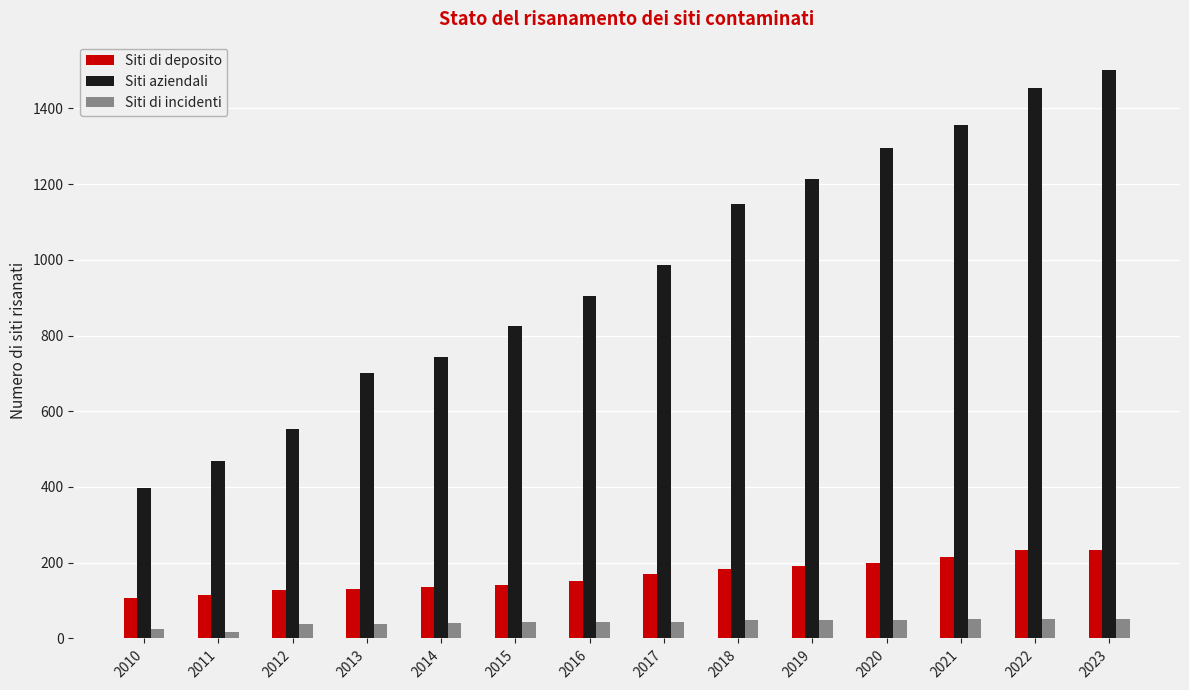

Does the chart contain stacked bars?

No